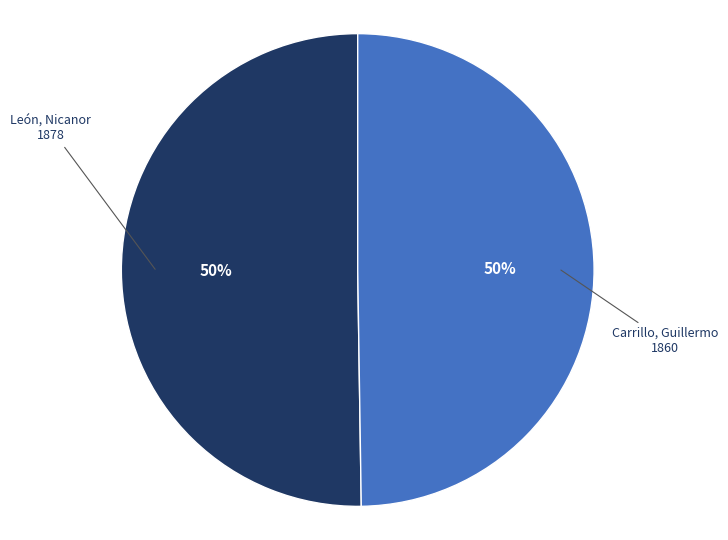

To the nearest percent, what is the combined percentage of Carrillo, Guillermo and León, Nicanor?

100%